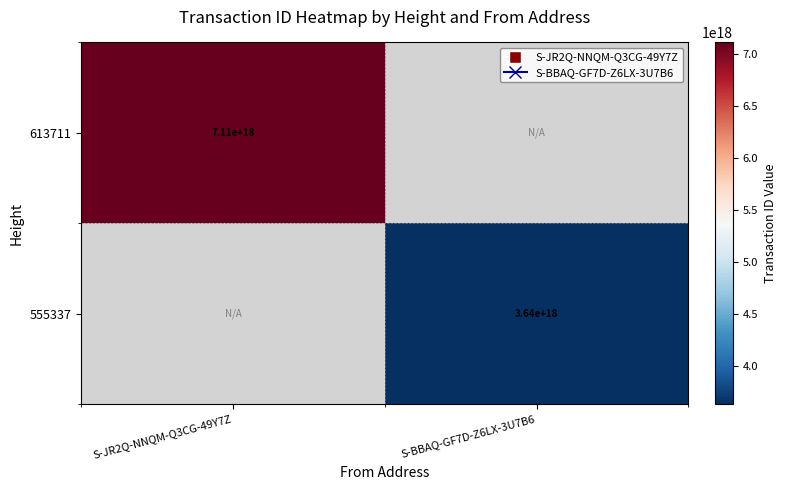

The value of 555337 at S-BBAQ-GF7D-Z6LX-3U7B6 is 1190381361615453952. True or false?

False